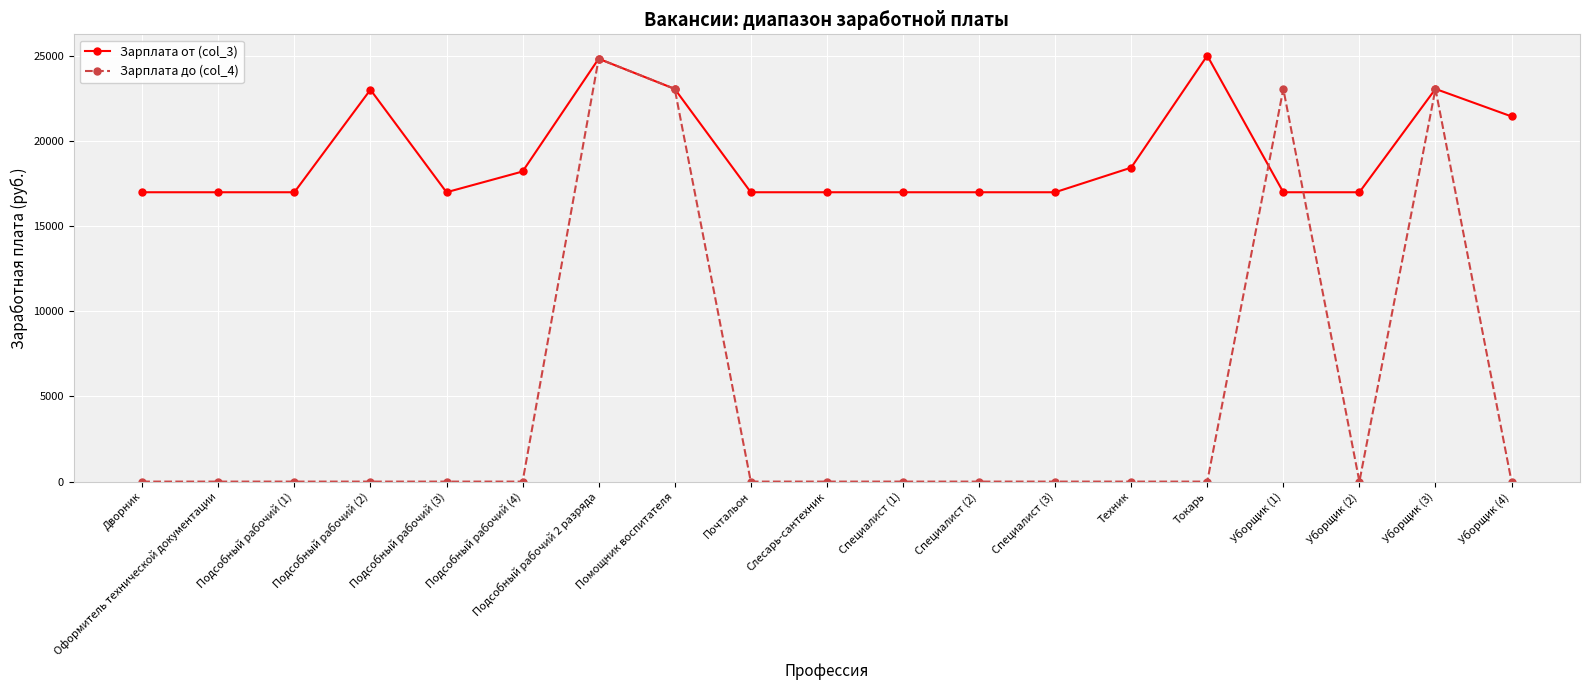

How many values in the Зарплата от (col_3) series exceed 16982?

8